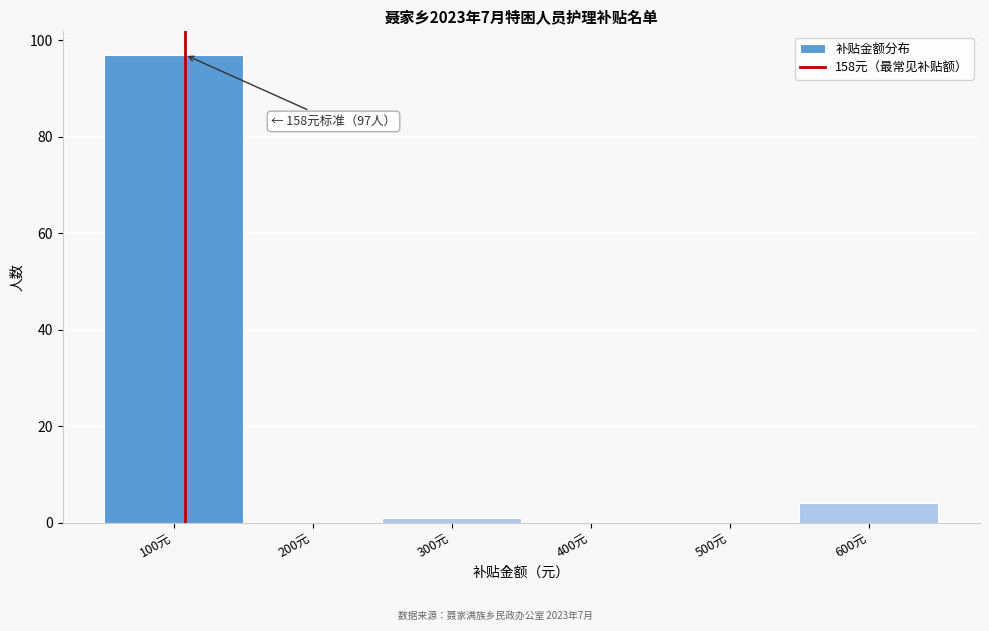

Reading left to right, what are all the values shown in this chart?

100元=97	200元=0	300元=1	400元=0	500元=0	600元=4